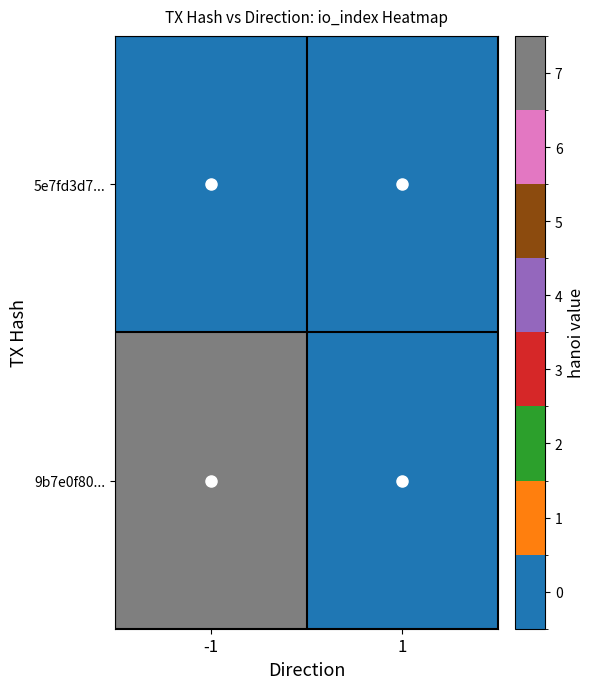

Which series changed the most between -1 and 1?

9b7e0f80...